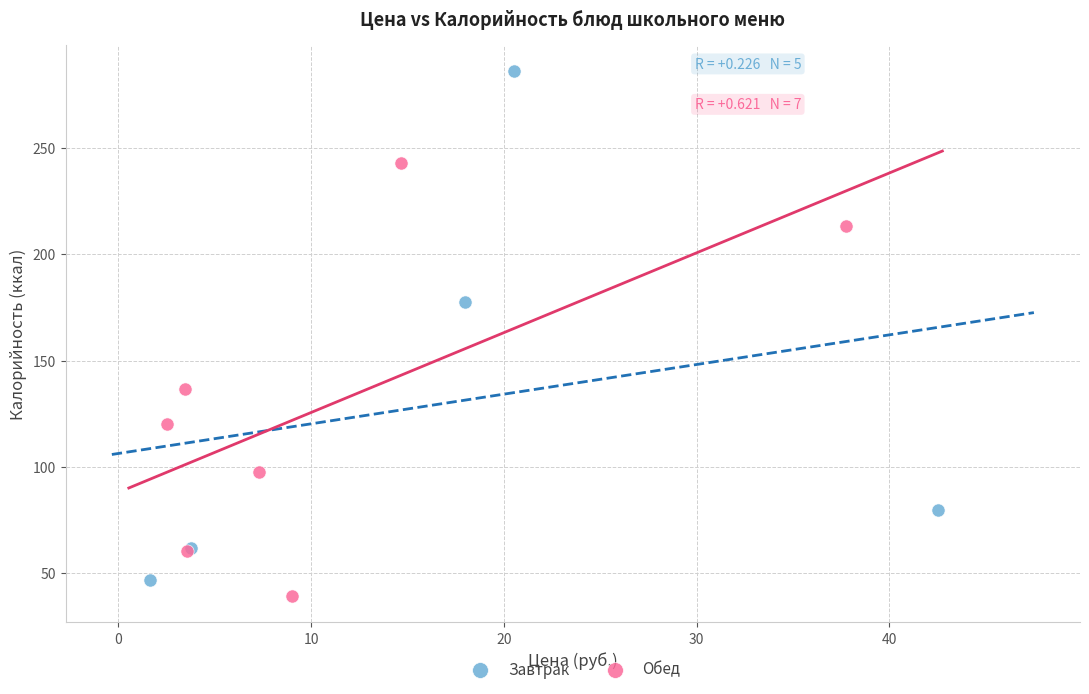

Which series has the widest spread of Y values?

Завтрак